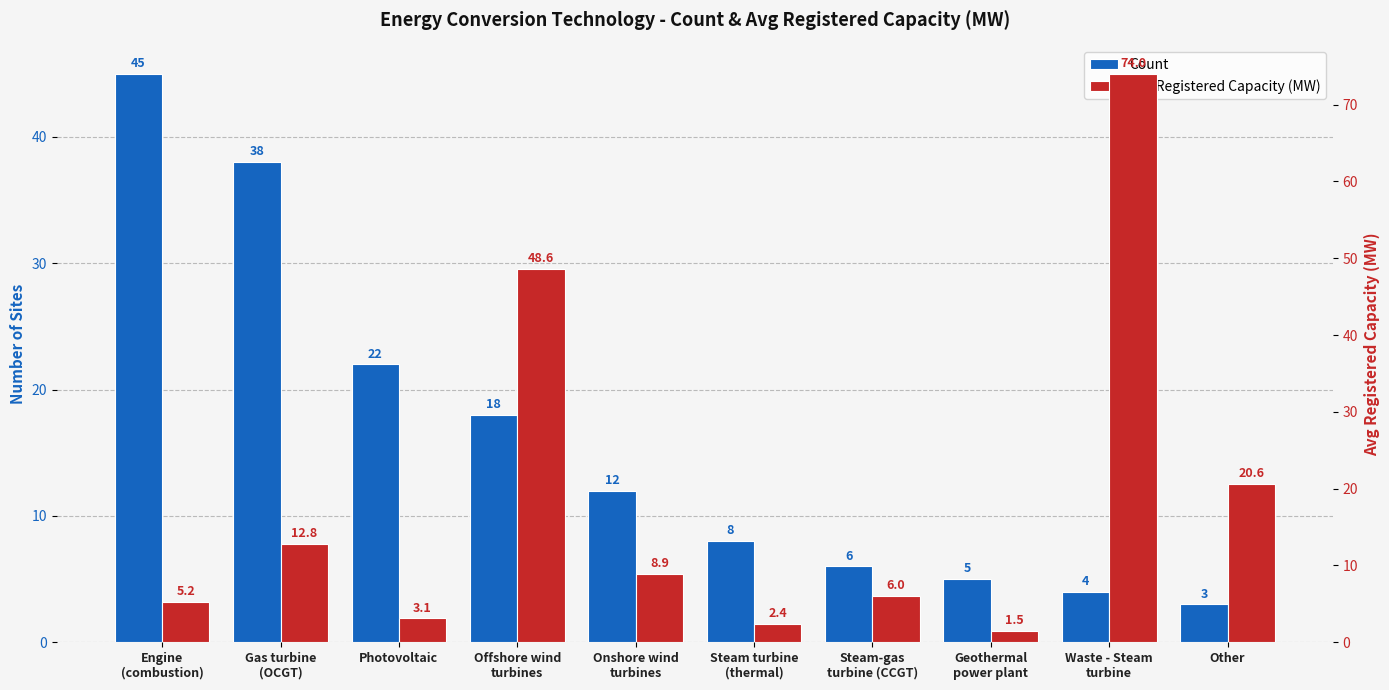

The Count series shows 6.0 at Steam-gas
turbine (CCGT). True or false?

True